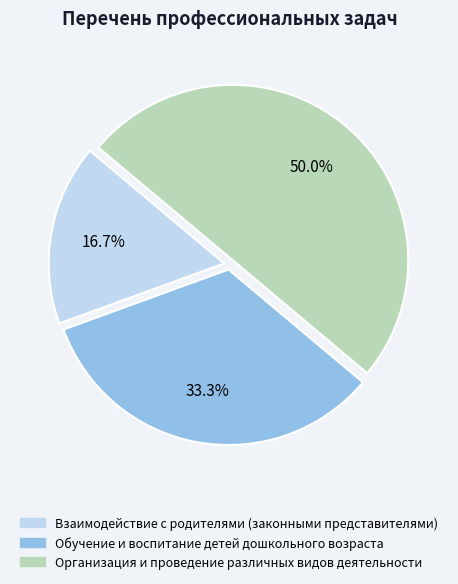

What is the largest slice in the pie chart?

Организация и проведение различных видов деятельности